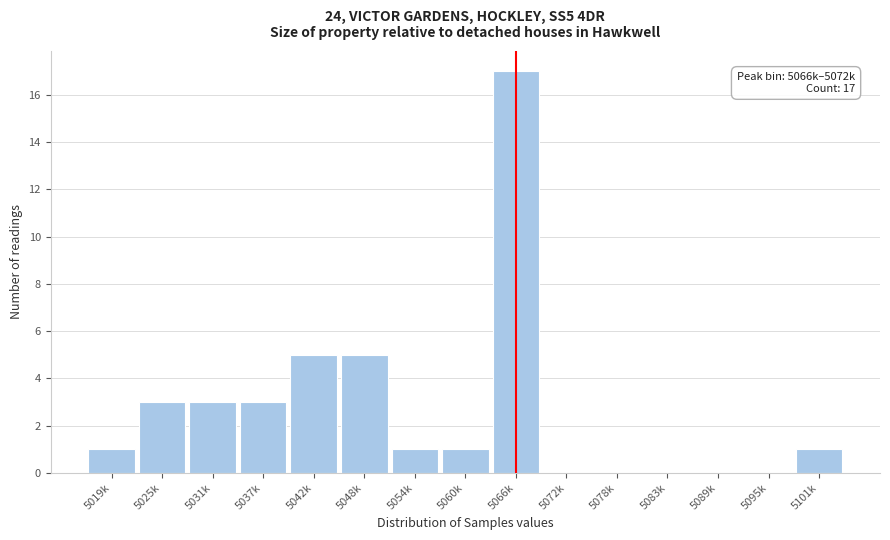

Reading left to right, list all the values displayed in this chart.

5019k=1	5025k=3	5031k=3	5037k=3	5042k=5	5048k=5	5054k=1	5060k=1	5066k=17	5072k=0	5078k=0	5083k=0	5089k=0	5095k=0	5101k=1